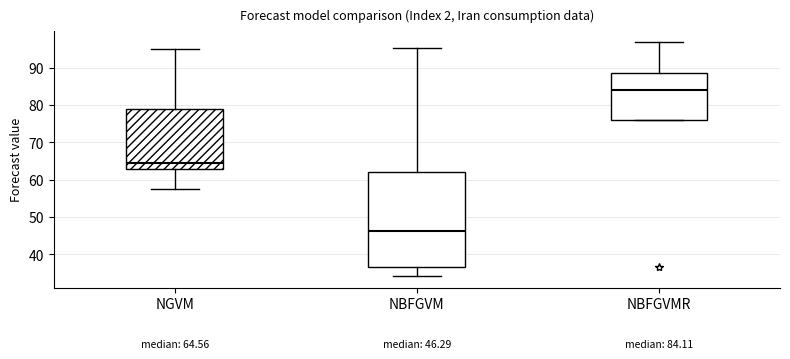

Which box is the tallest, from its lower edge to its upper edge?

NBFGVM